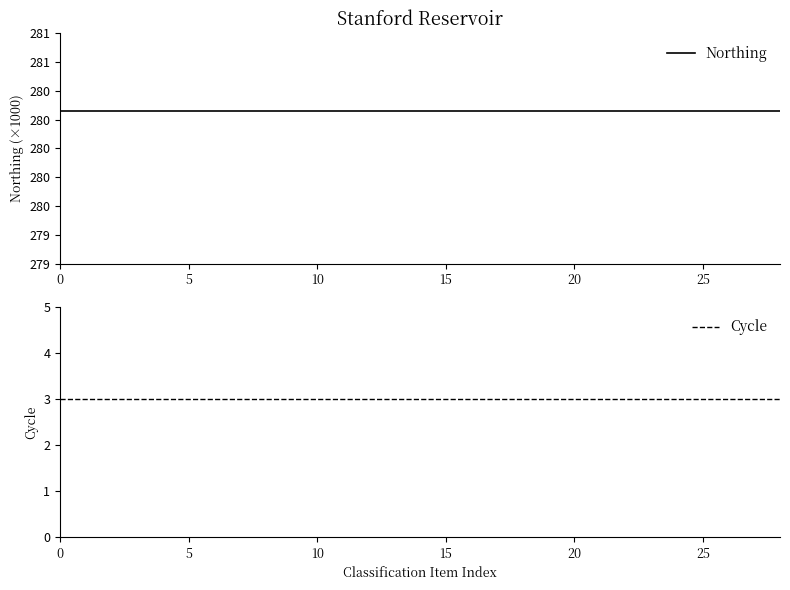

What is the minimum value for Northing?

280.3